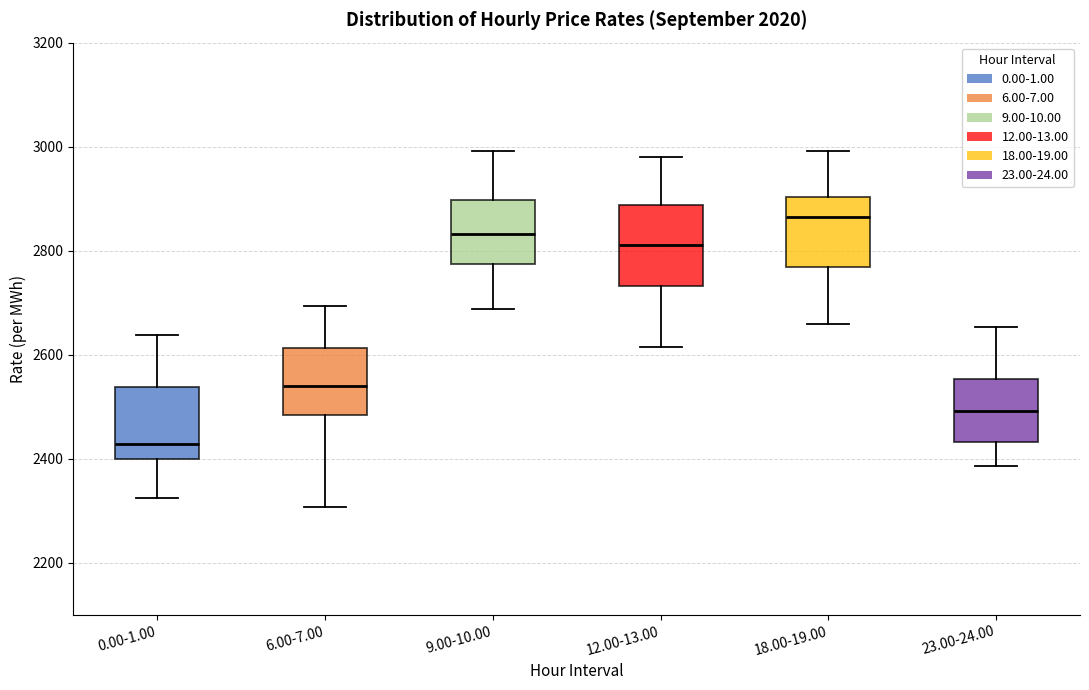

Which box's median line is the highest?

18.00-19.00